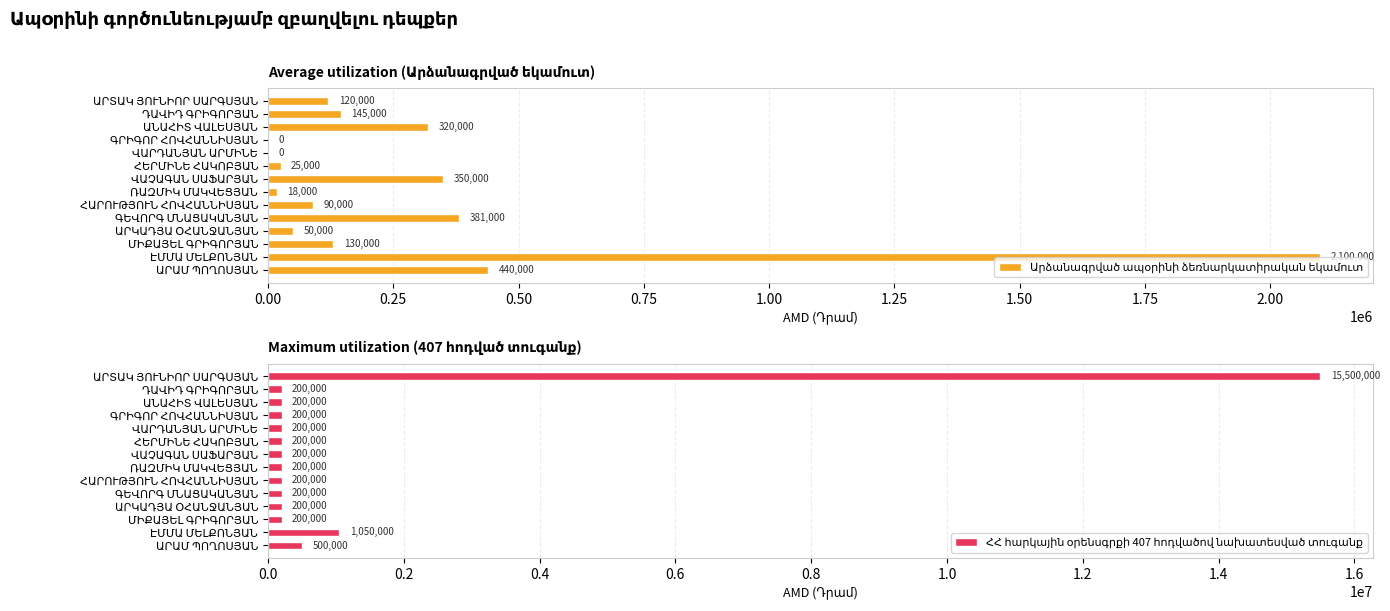

How many distinct data groups are displayed?

2